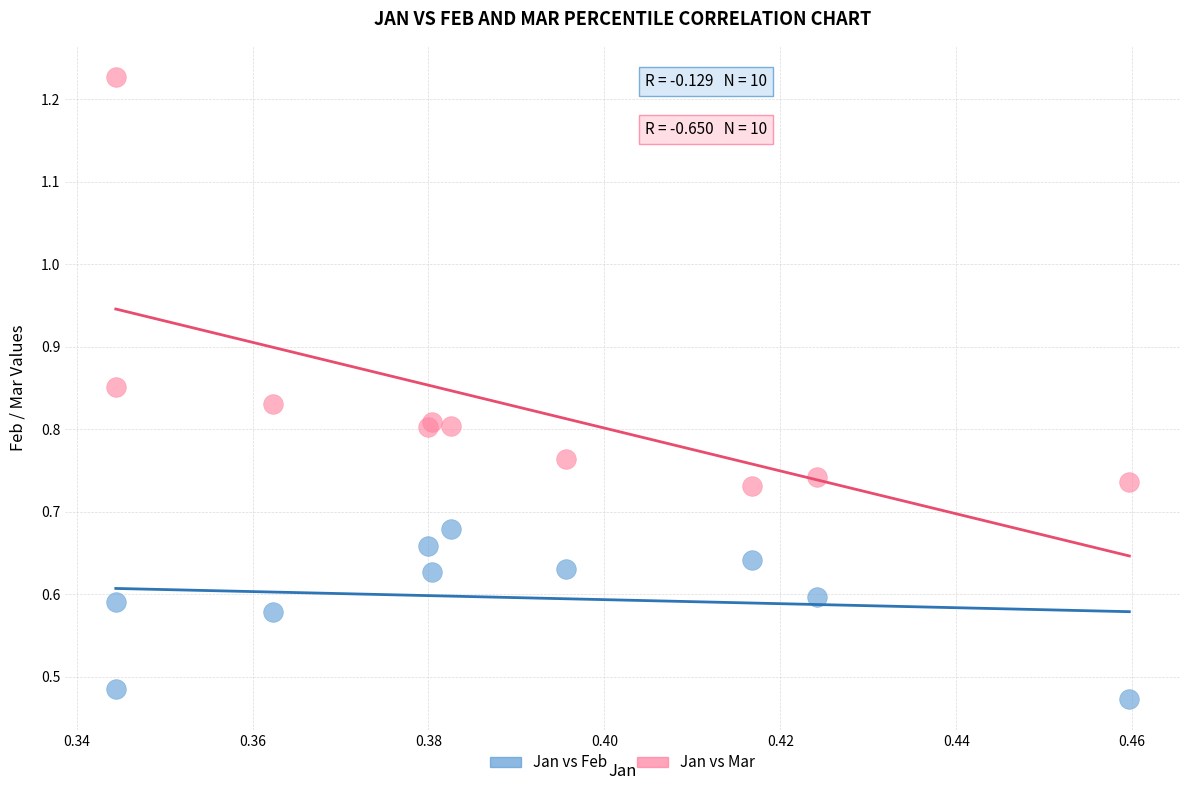

What are all the series names shown in the legend?

Jan vs Feb, Jan vs Mar